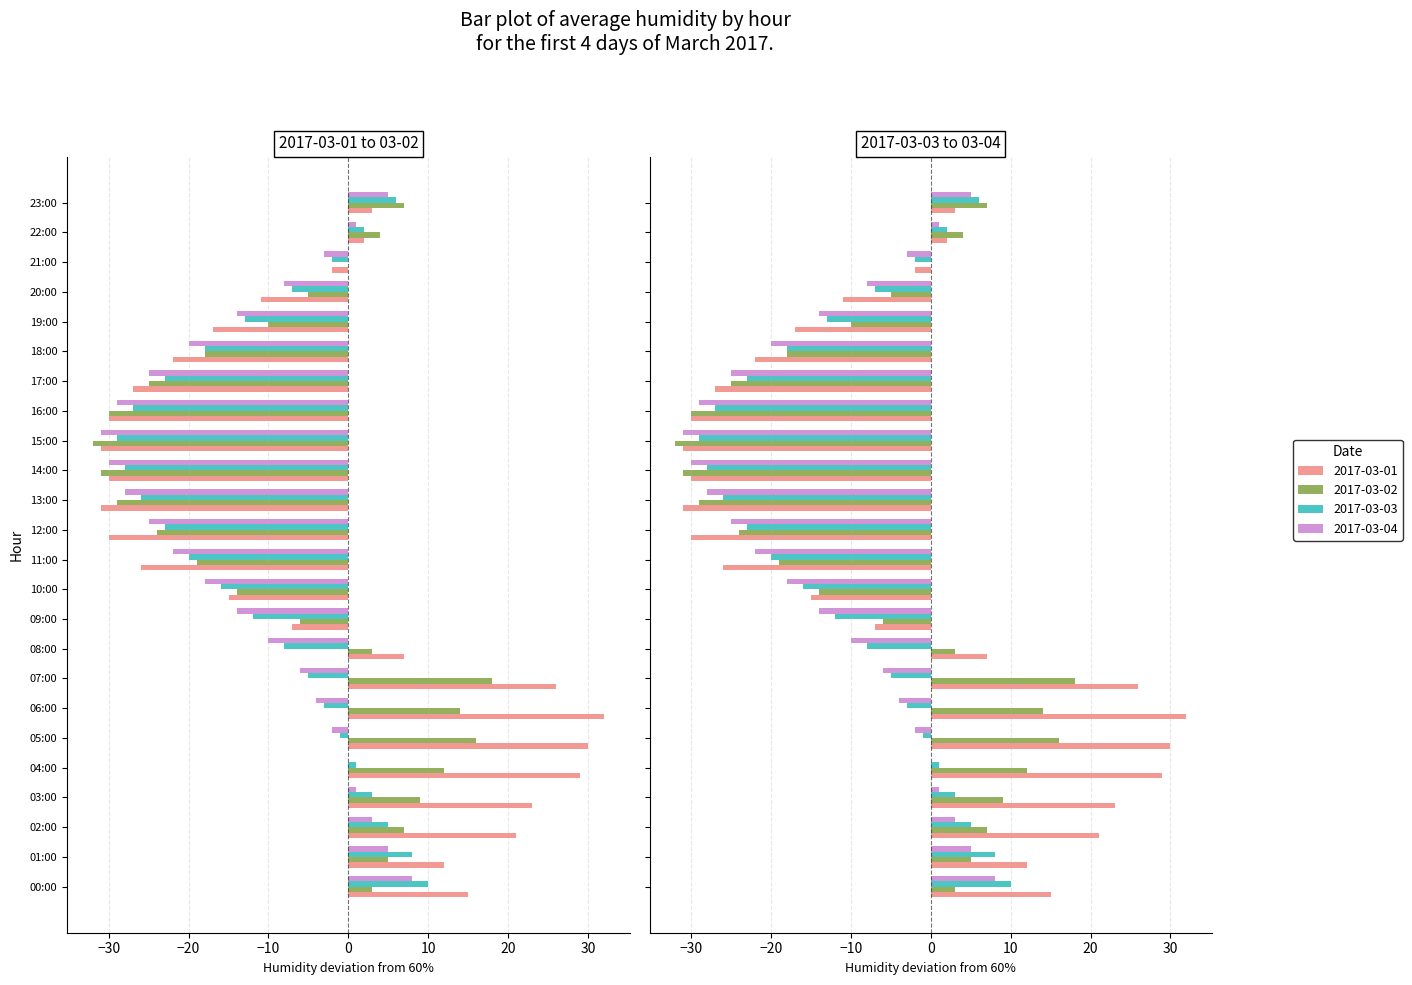

What is the total value across all series at 00:00?

36